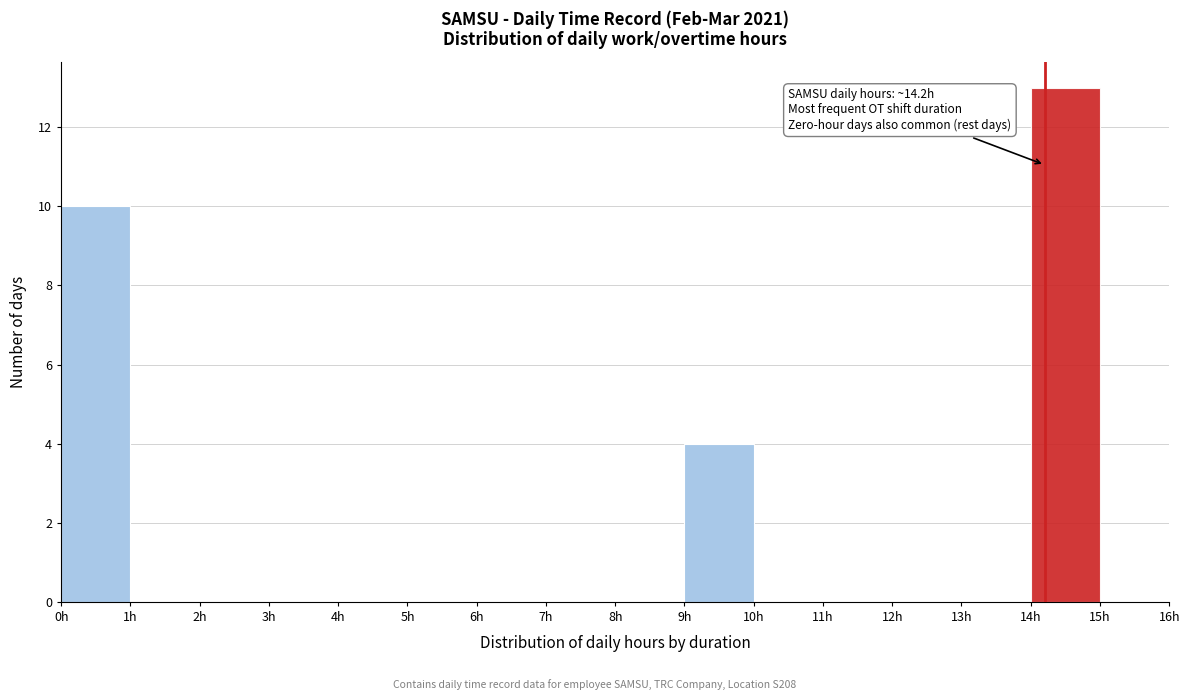

Over which range of the x-axis is the bar tallest?

14 to 15